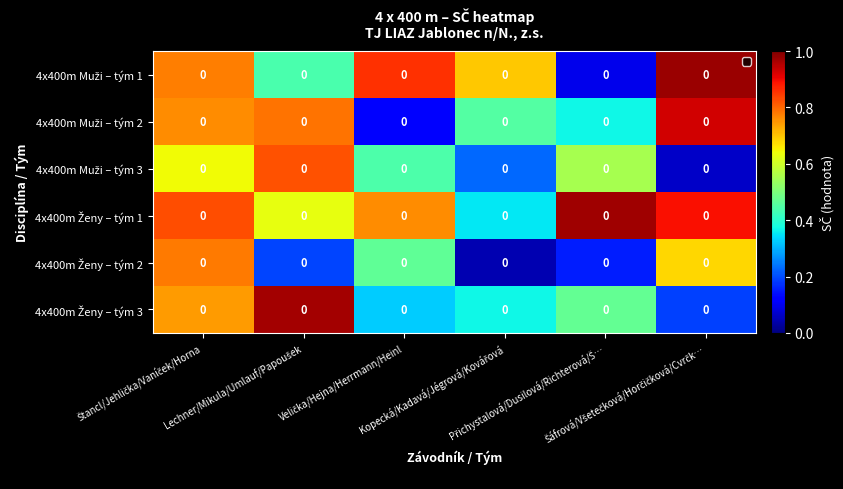

Rank the series by their maximum value, from lowest to highest.

4x400m Ženy – tým 2, 4x400m Muži – tým 3, 4x400m Muži – tým 2, 4x400m Ženy – tým 3, 4x400m Ženy – tým 1, 4x400m Muži – tým 1